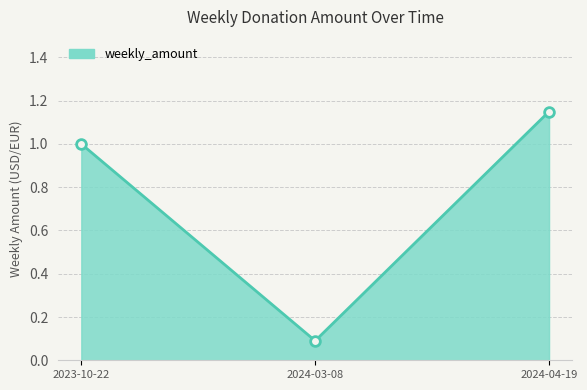

Is it true that the value at 2023-10-22 is 1.0?

True